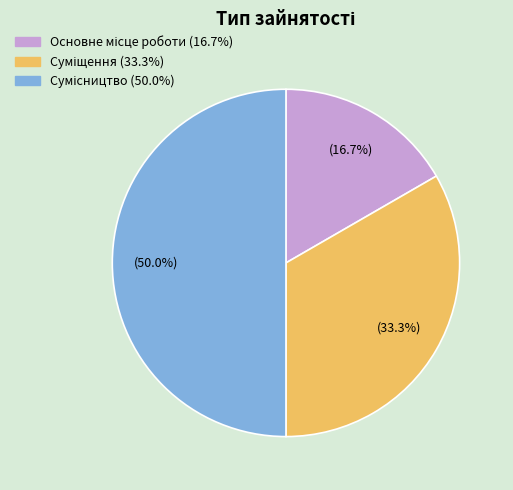

Rank the categories by value from highest to lowest.

Сумісництво, Суміщення, Основне місце роботи